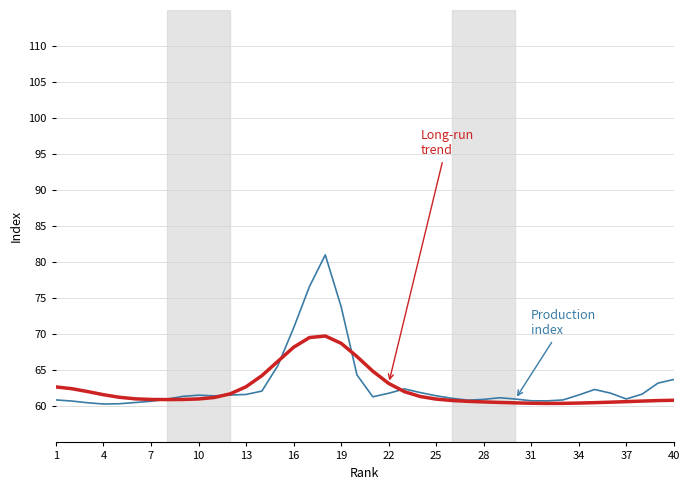

What is the minimum value shown in the chart?

60.3